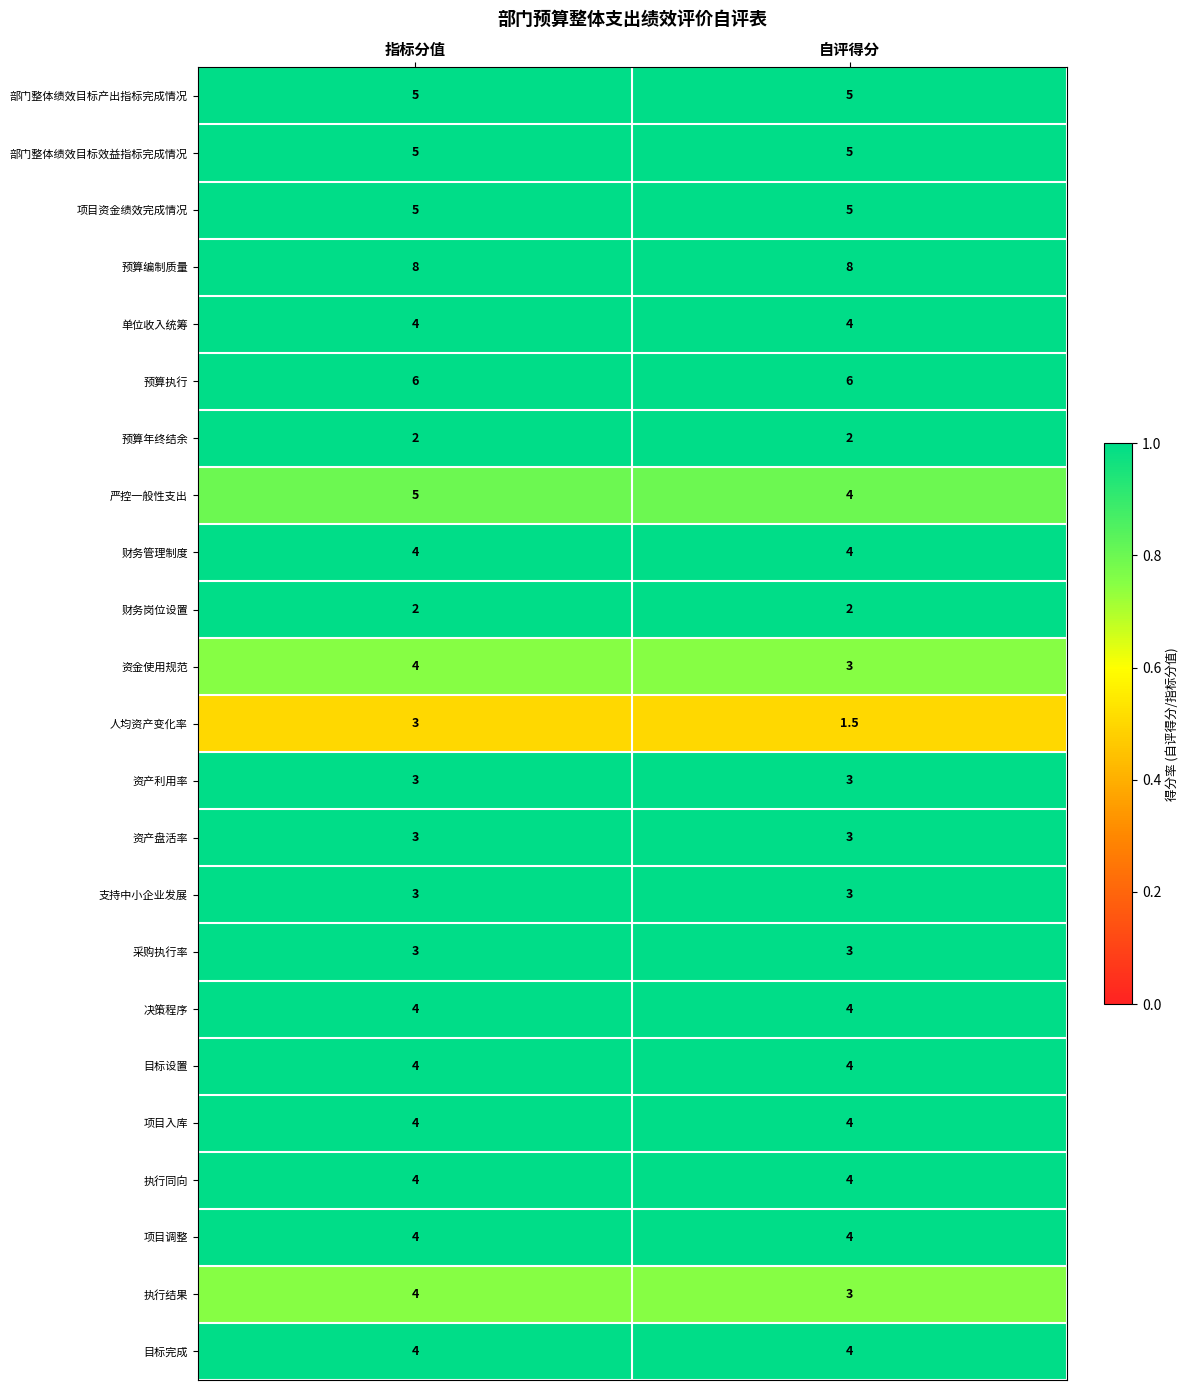

What is the total value across all series at 指标分值?

93.0